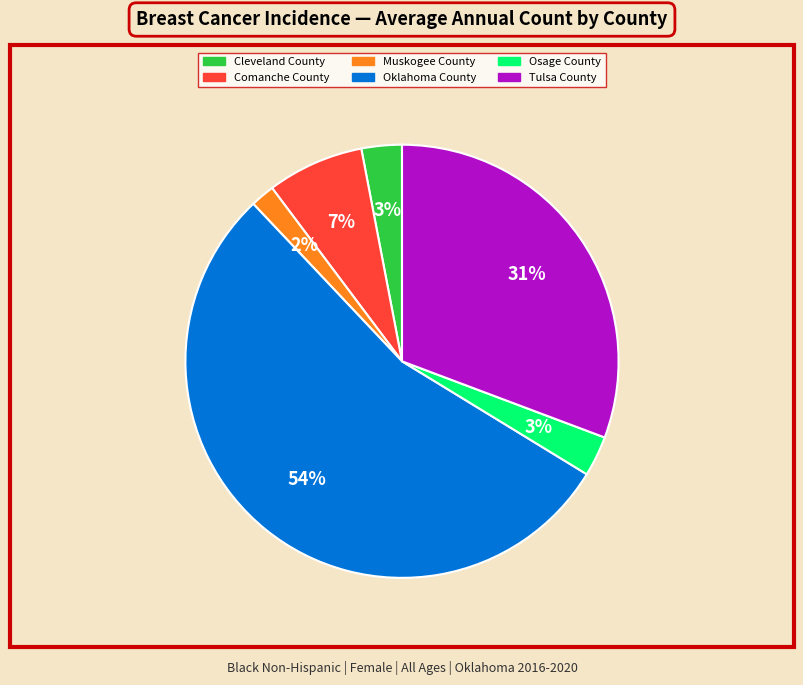

To the nearest percent, what is the difference between the largest and smallest slice percentages?

52%